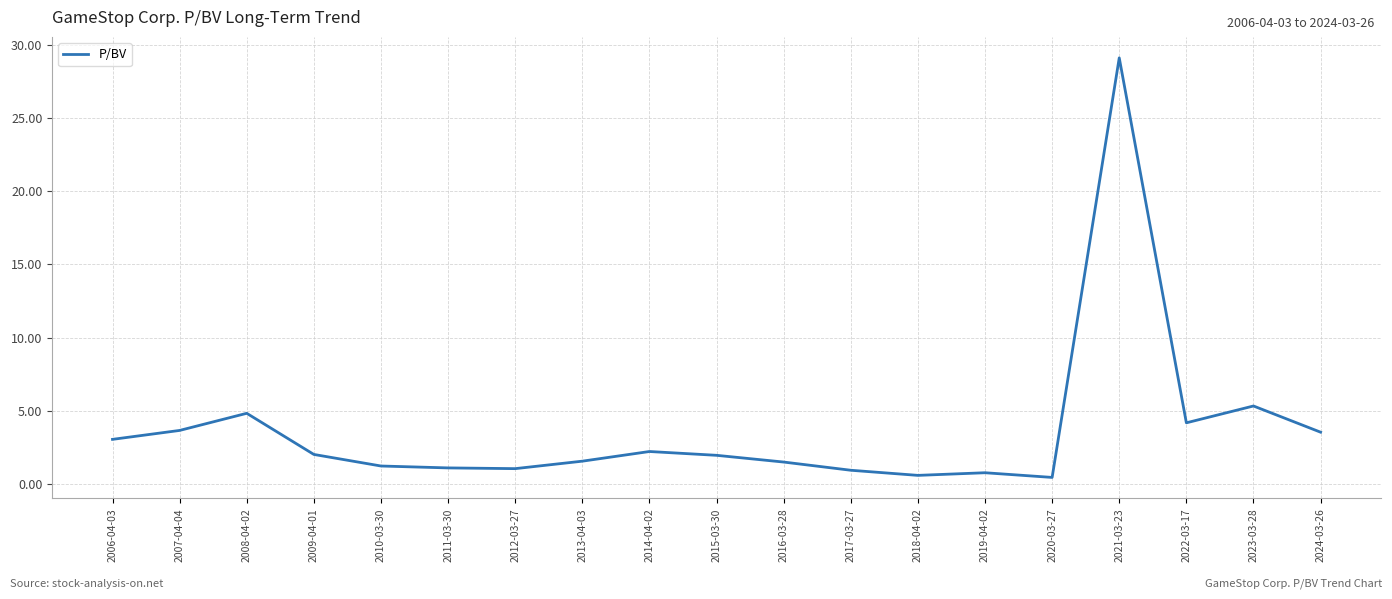

The chart shows a value of 1.6 at 2013-04-03. True or false?

True